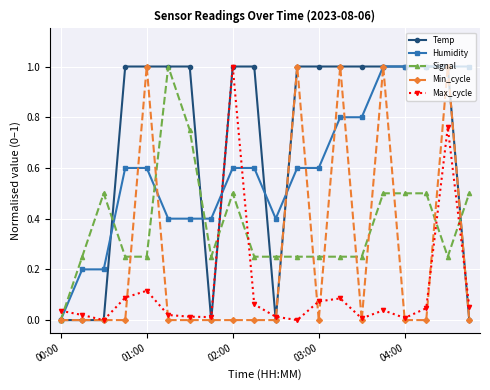

After their last crossing, which series has the higher values: Humidity or Max_cycle?

Humidity